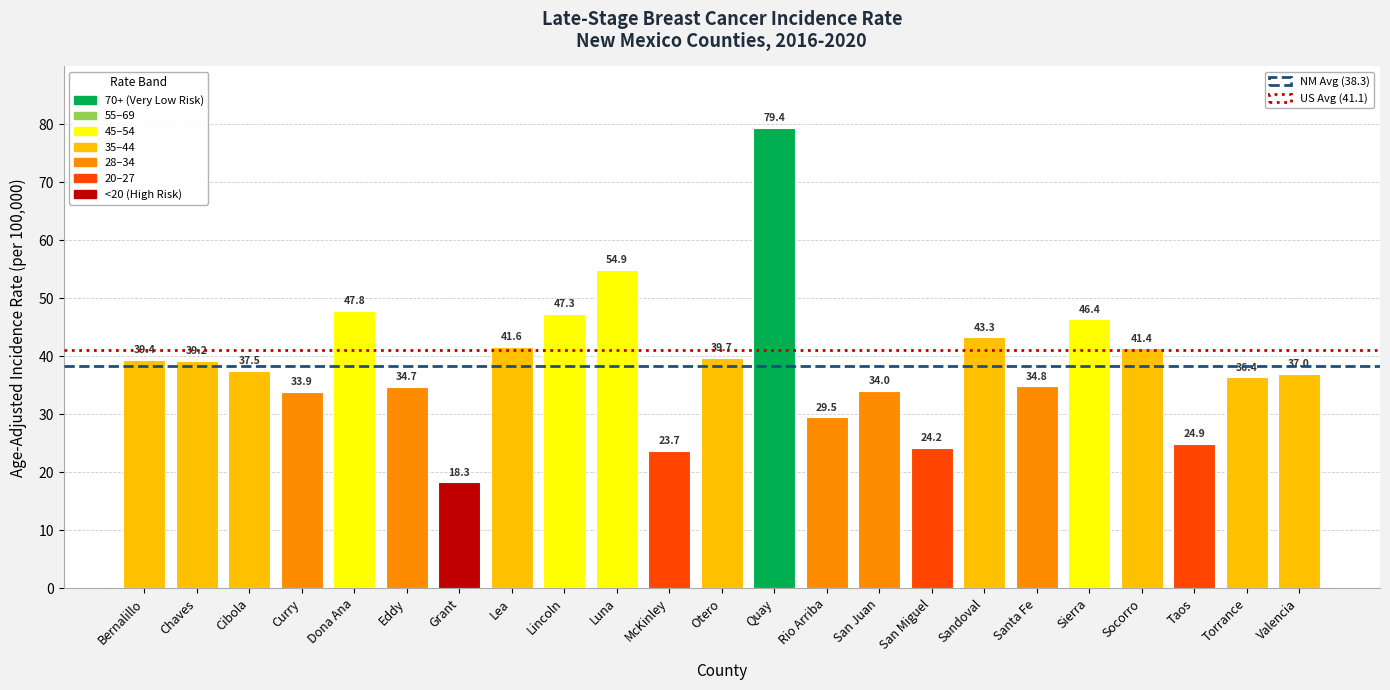

What is the change in value from Grant to Lea?

+23.3